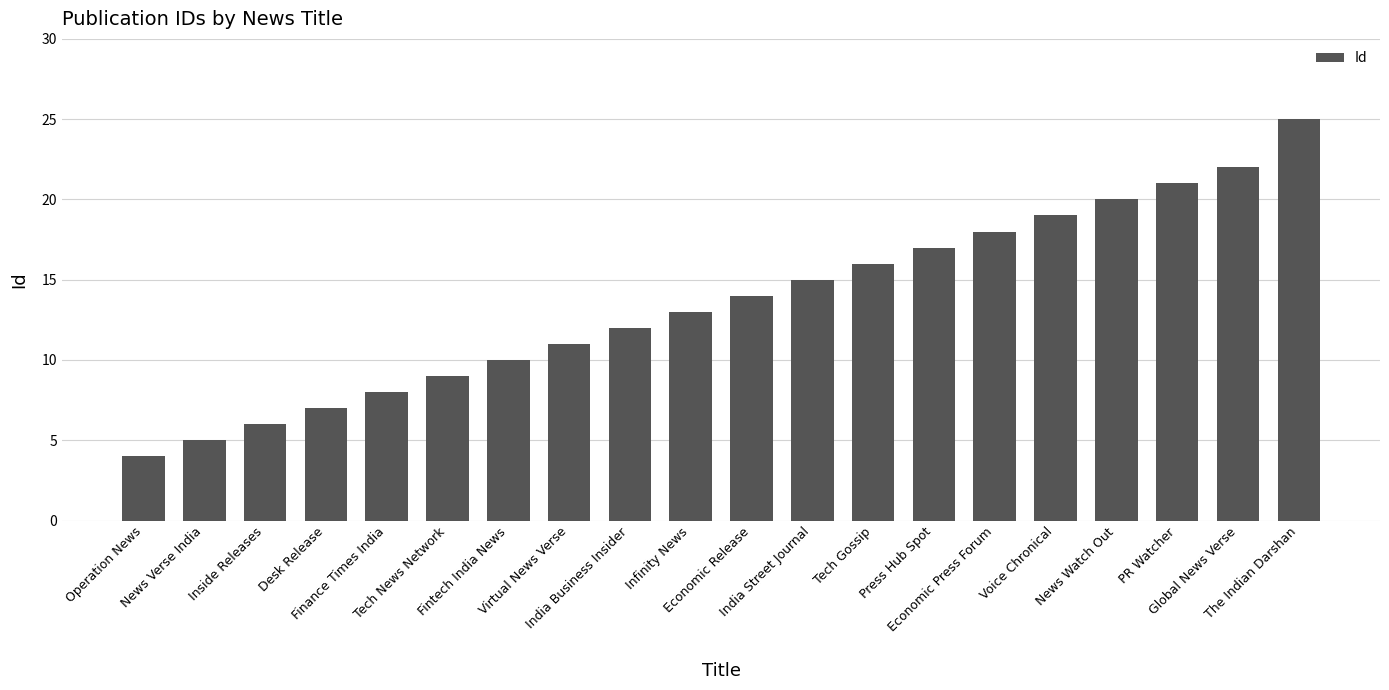

Are the bars grouped side by side (vs. stacked)?

No